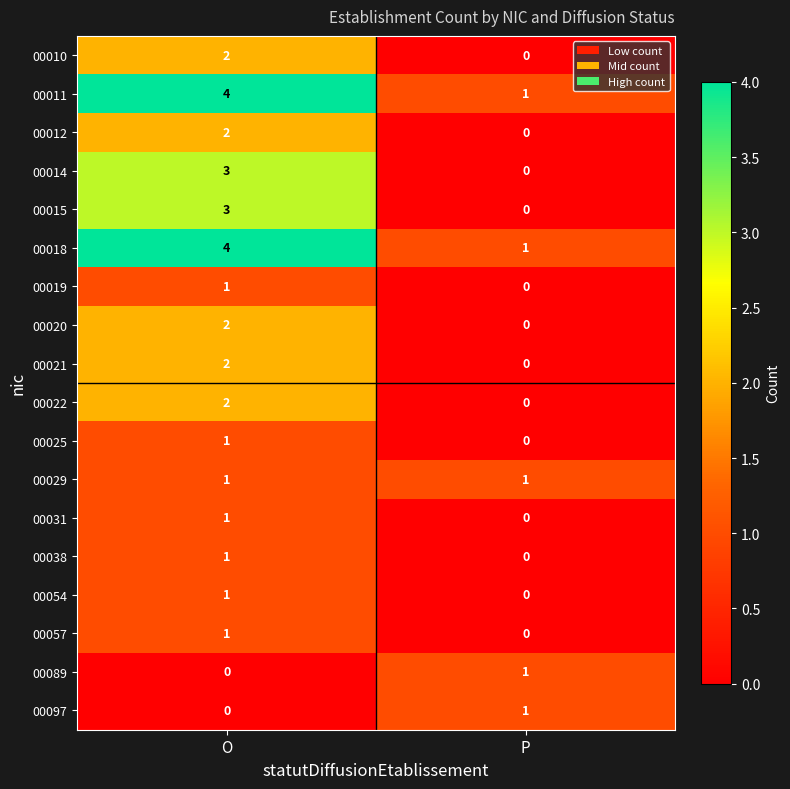

The 00012 series shows 1 at O. True or false?

False